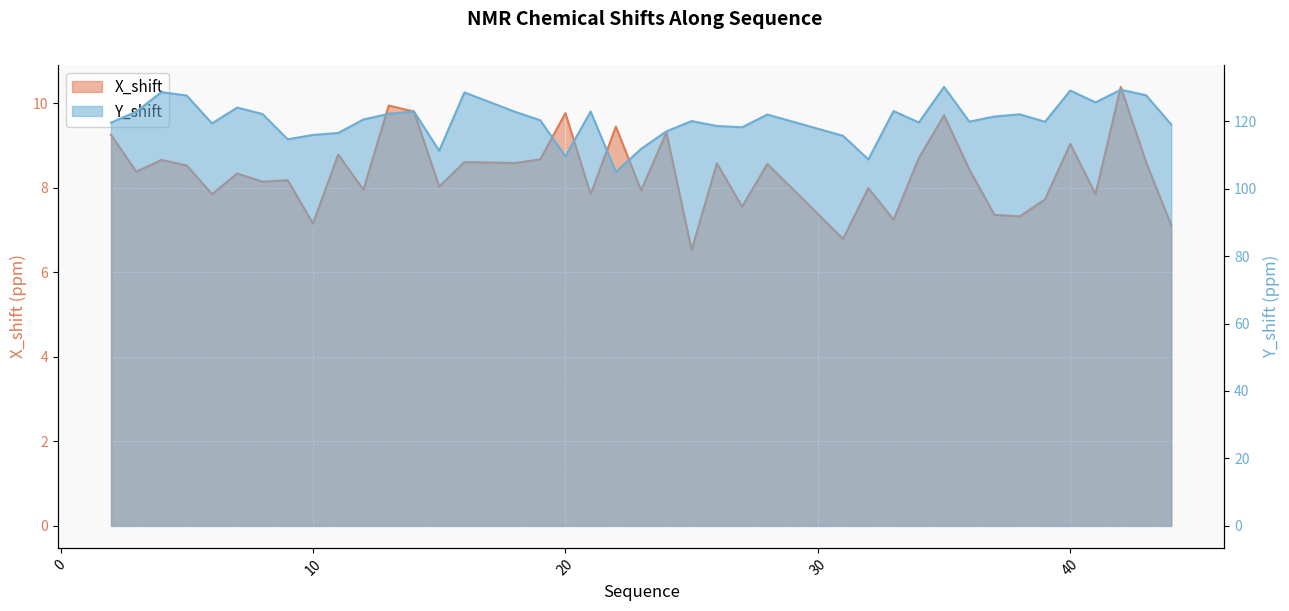

Between 8 and 34, which series saw the biggest shift?

Y_shift